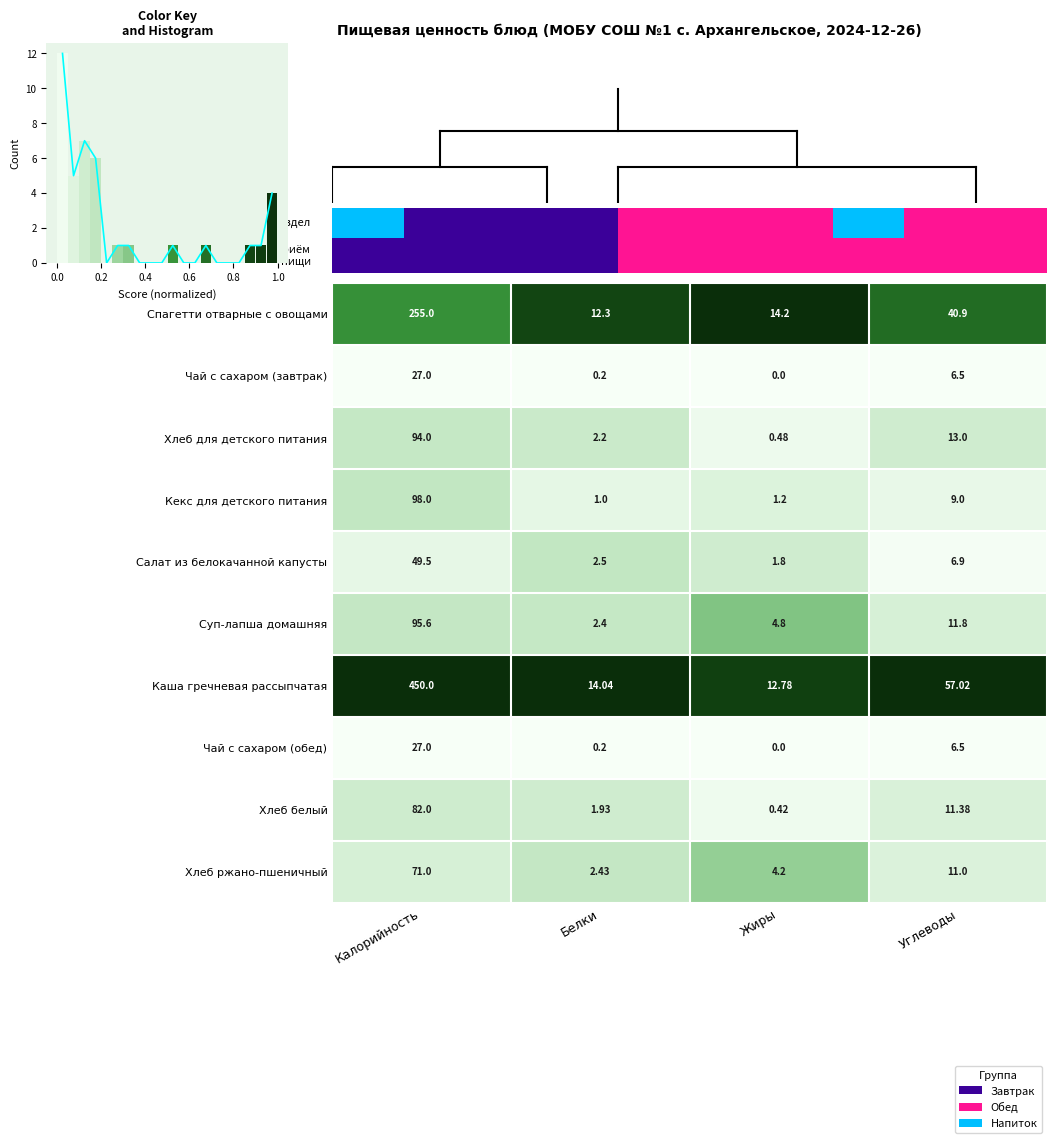

At which label does Кекс для детского питания reach its peak?

Калорийность